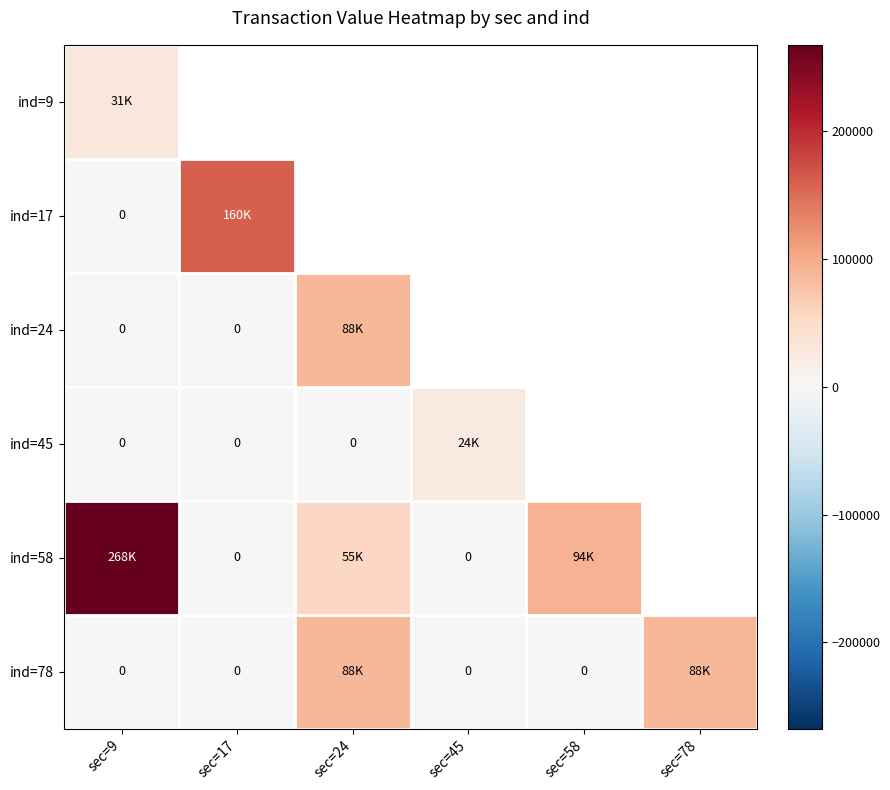

Is it true that ind=78 equals -27457.5 at sec=9?

False